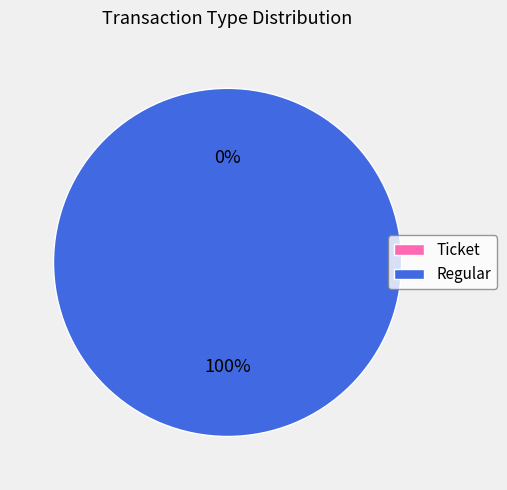

Combined, do Ticket and Regular account for over 50%?

Yes